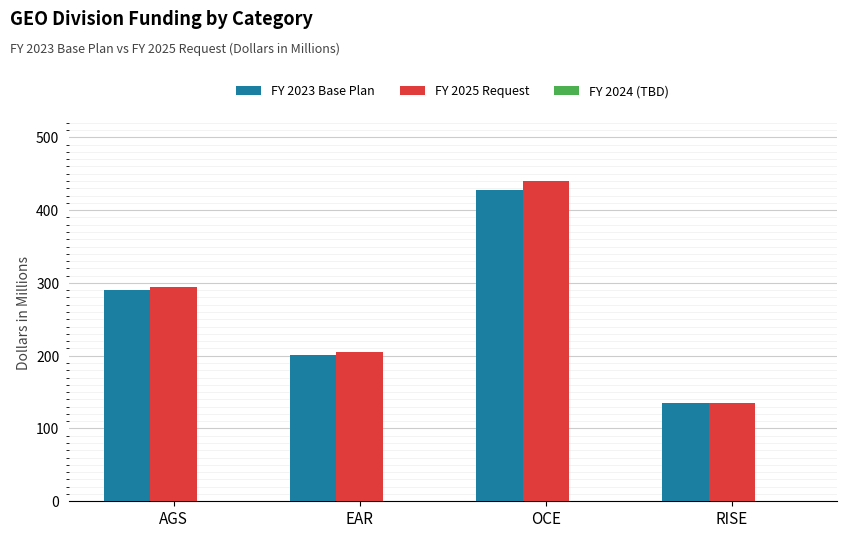

What is the label of the 2nd bar from the left?

EAR